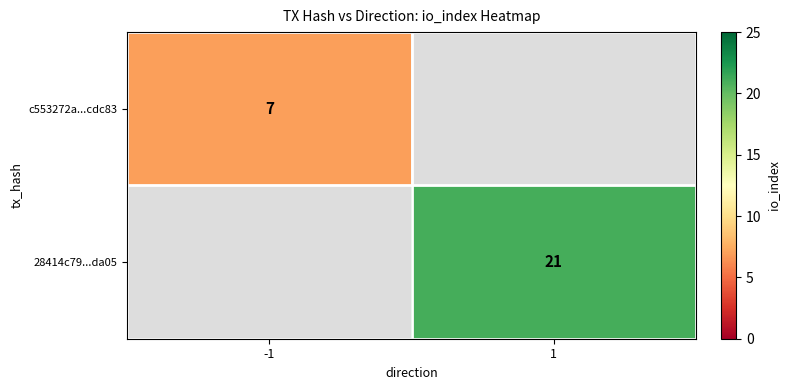

The c553272a...cdc83 series shows 5 at -1. True or false?

False